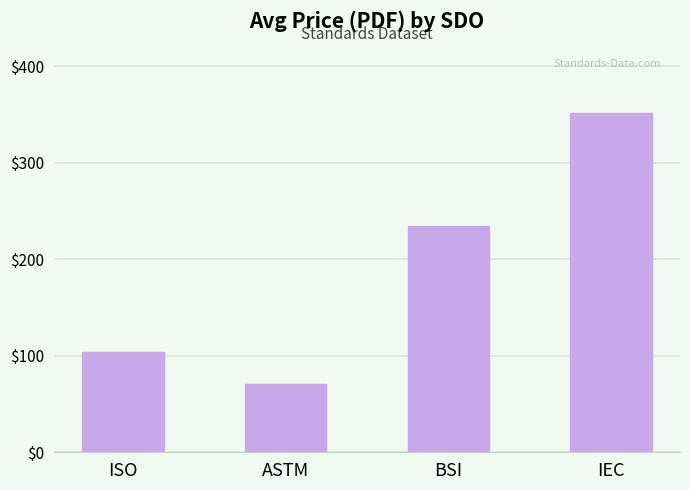

What is the label of the 1st bar from the right?

IEC